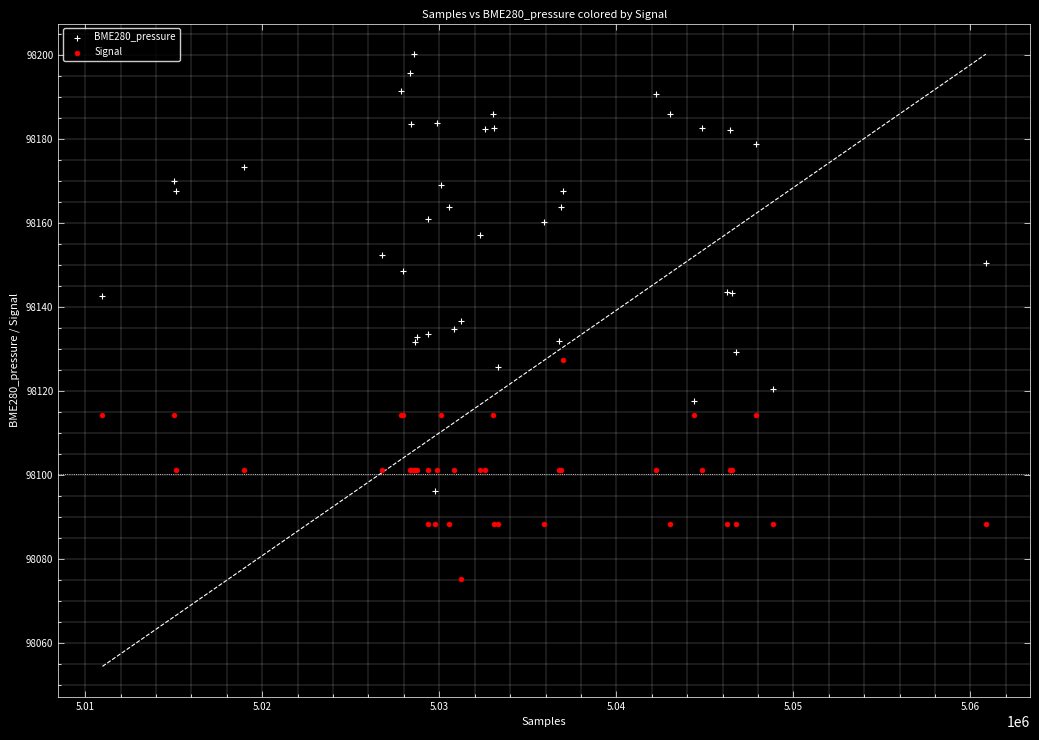

What is the X range (max minus min) for the scatter plot?

49897.0